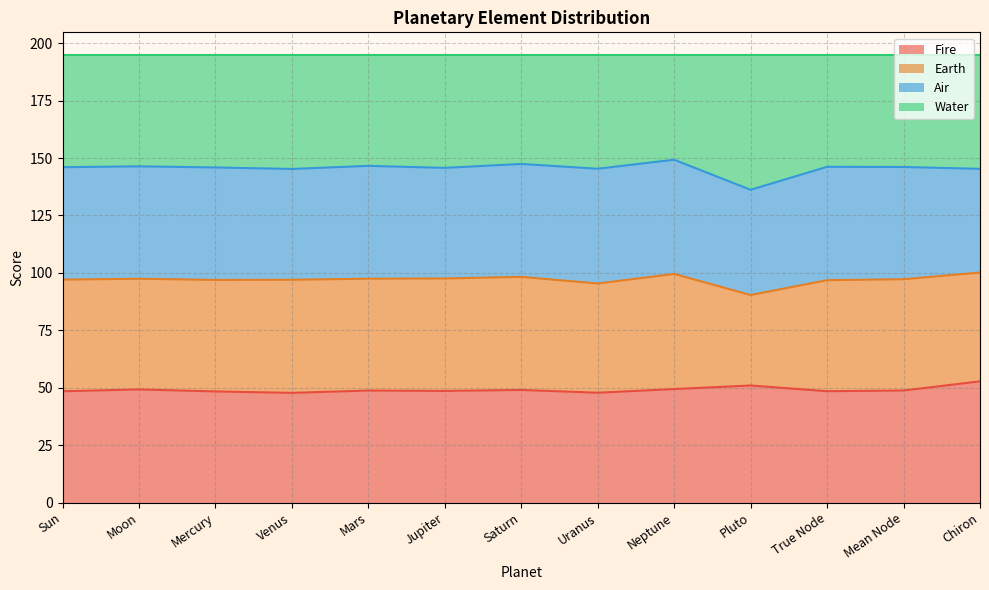

What is the approximate value of Fire at Mean Node?

48.8